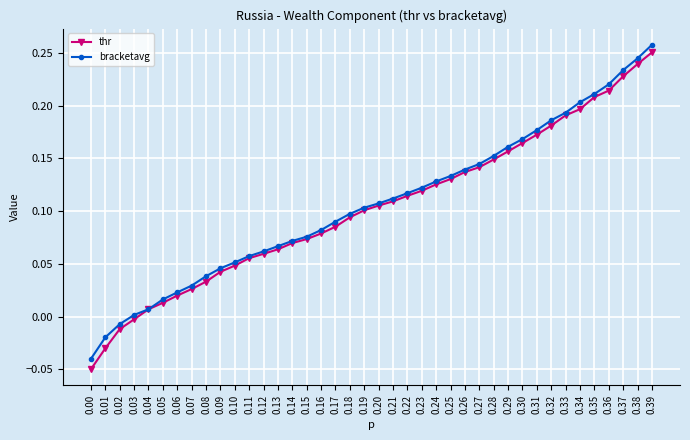

What are all the series names shown in the legend?

thr, bracketavg